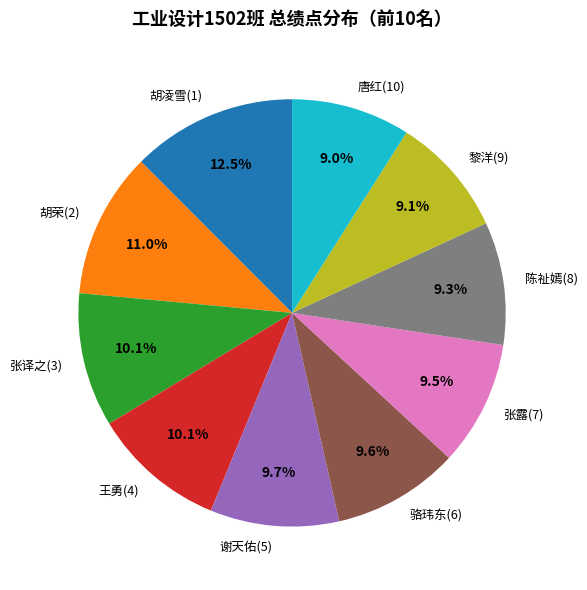

To the nearest percent, what portion does 骆玮东(6) represent?

10%